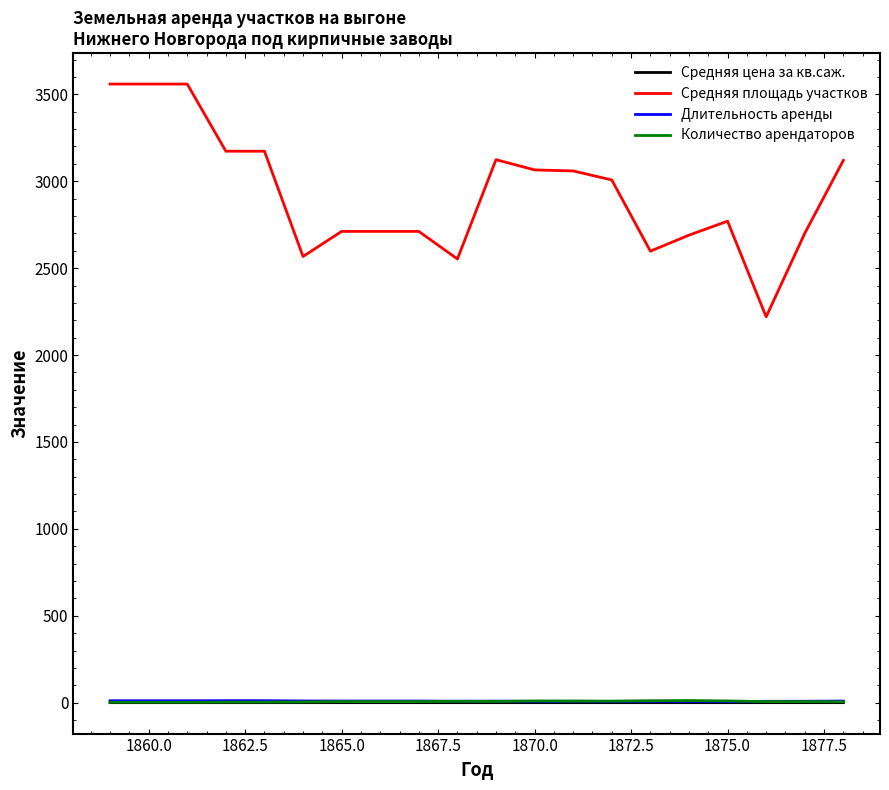

True or false: Средняя площадь участков and Длительность аренды cross at least once.

False